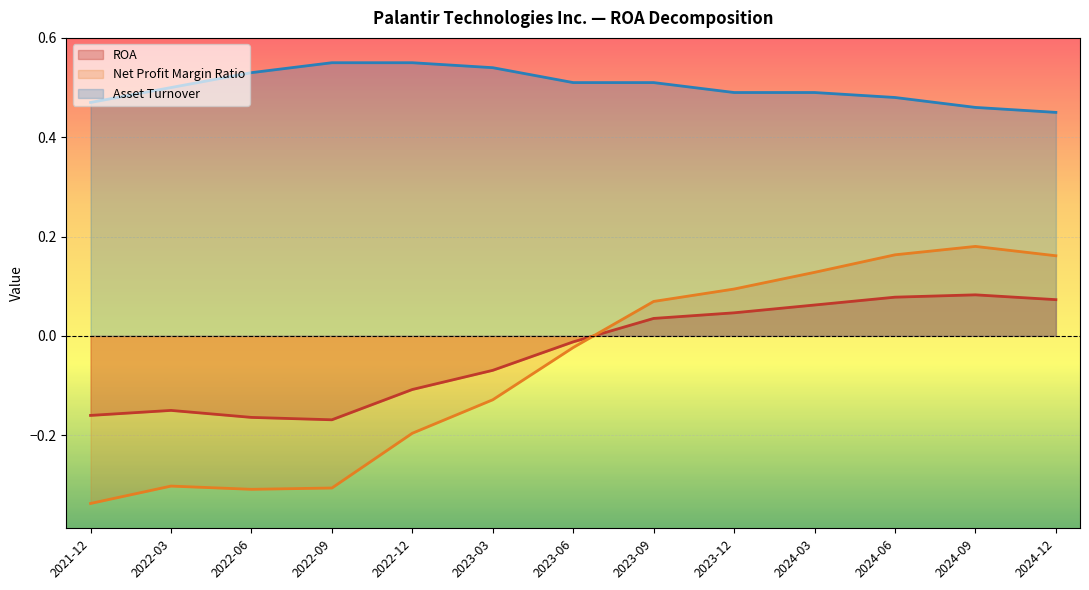

Which category has the lowest value across all series?

2021-12